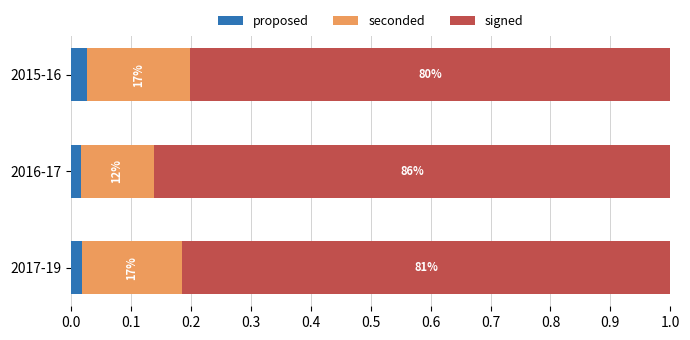

What are all the series names shown in the legend?

proposed, seconded, signed